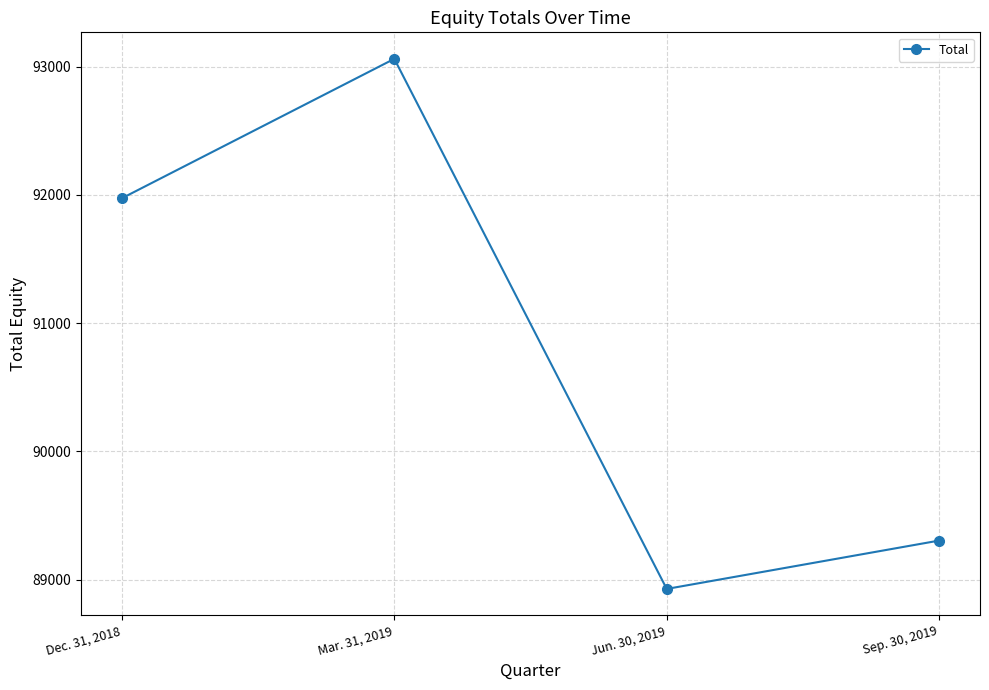

Where is the first local minimum?

Jun. 30, 2019